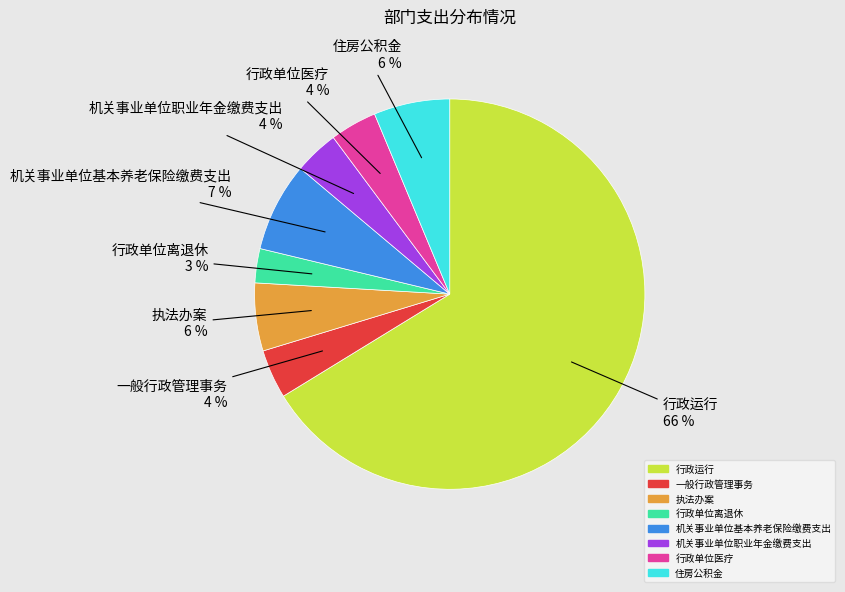

What is the smallest slice in the pie chart?

行政单位离退休